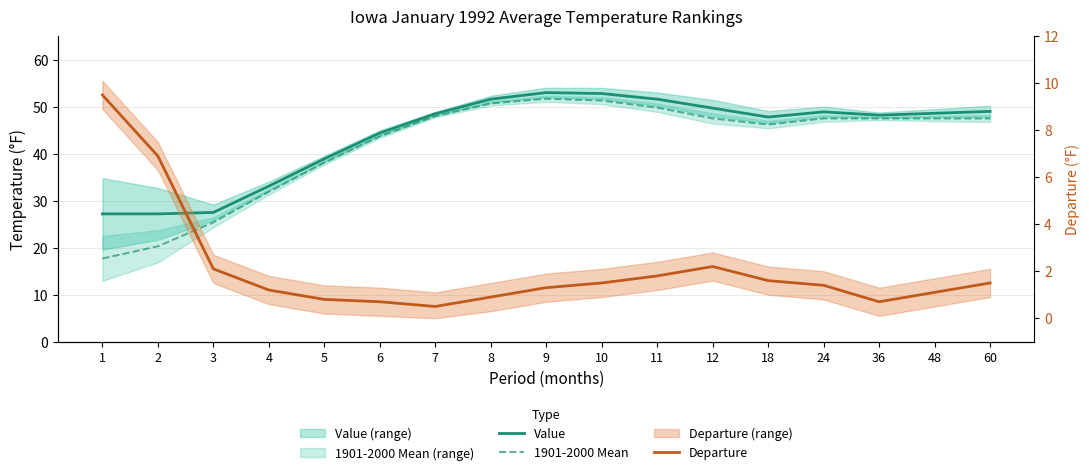

The Value series shows 17.6 at 11. True or false?

False